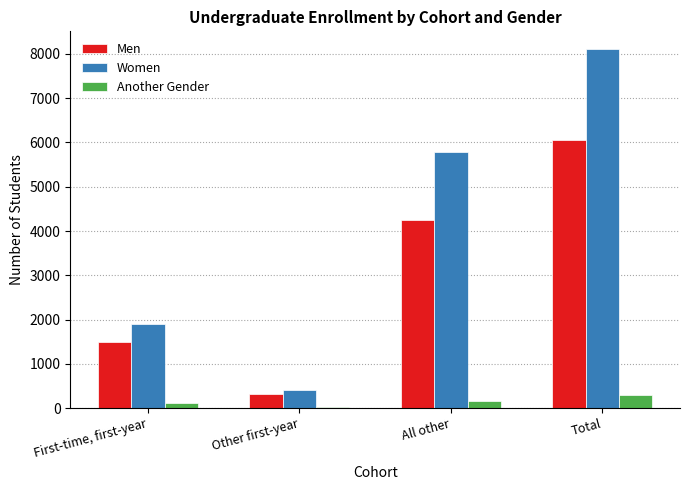

What are all the series names shown in the legend?

Men, Women, Another Gender